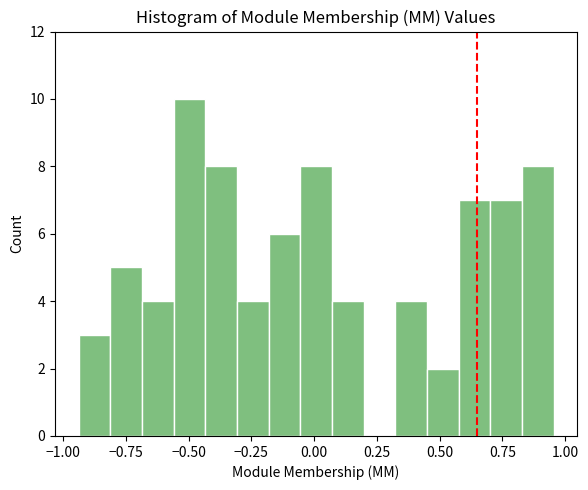

Read against the x-axis, roughly where is the centre of the tallest bar?

-0.50